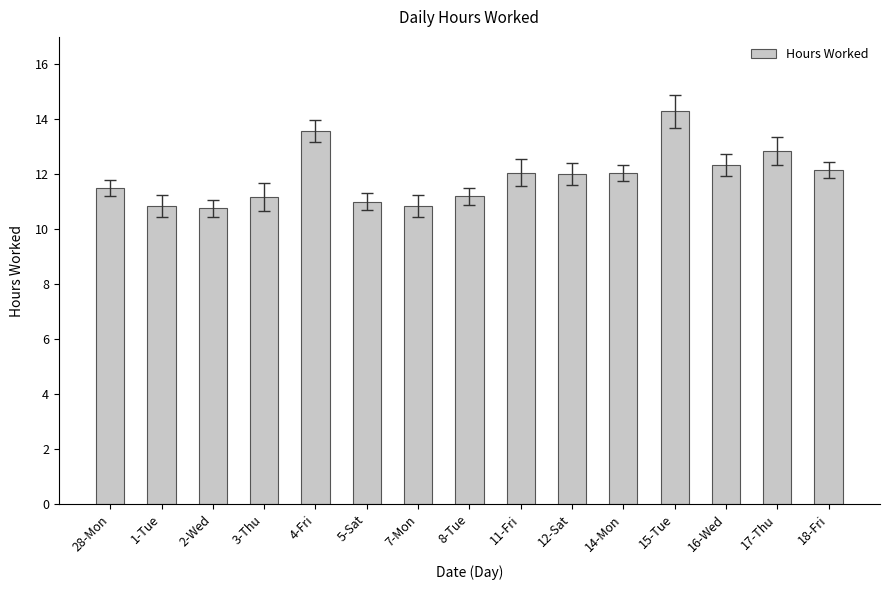

What is the change in value from 1-Tue to 17-Thu?

+2.0